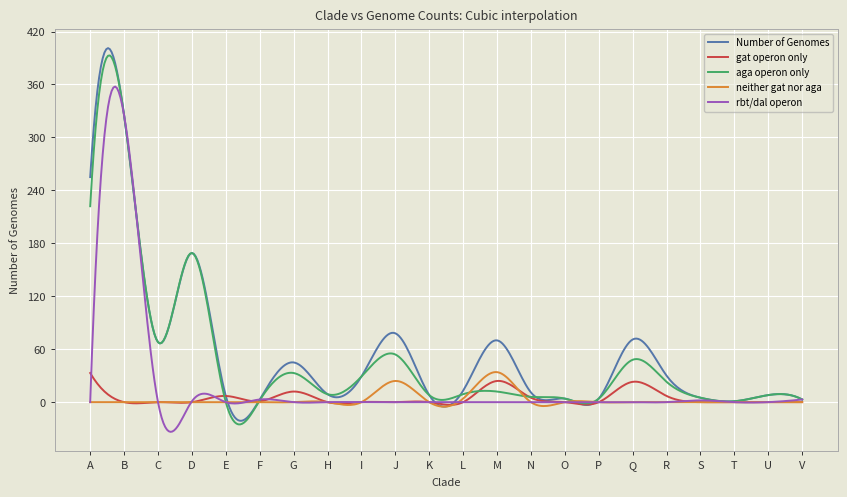

Which series has the widest spread of values?

Number of Genomes